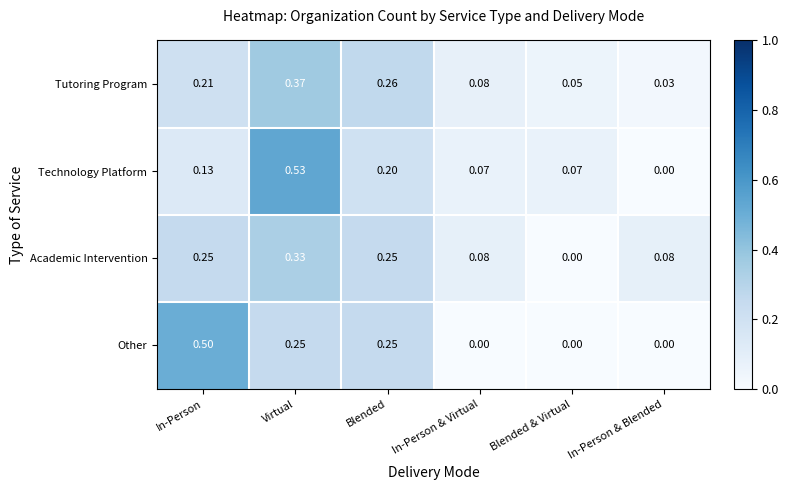

Count the number of data series in this chart.

4